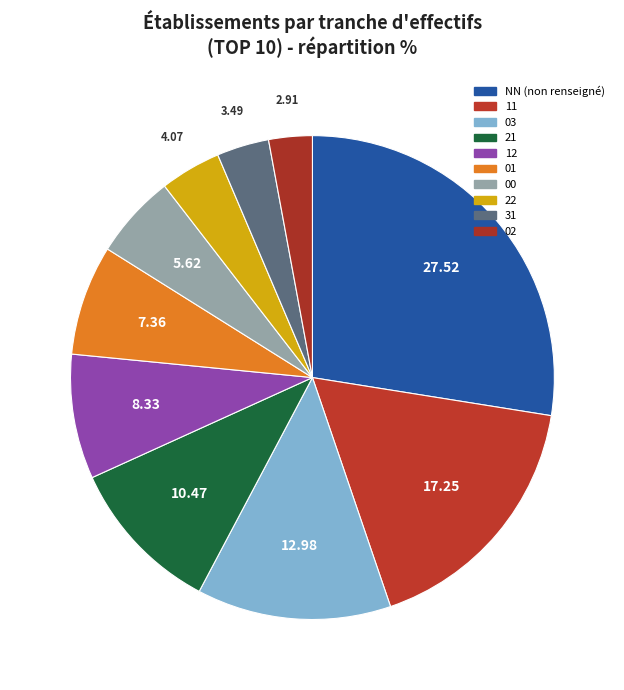

How many slices are in this pie chart?

10